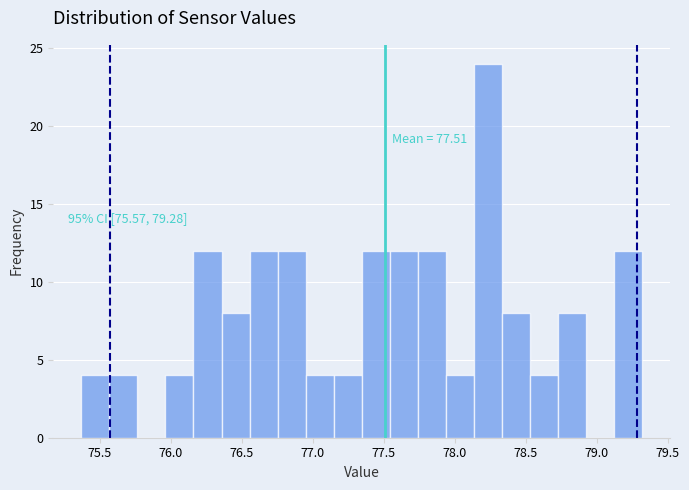

Read against the x-axis, roughly where is the centre of the tallest bar?

78.25